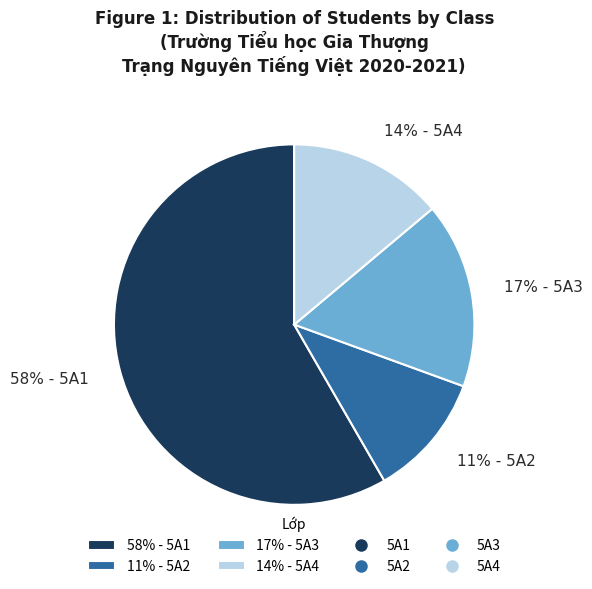

To the nearest percent, what is the difference between the largest and smallest slice percentages?

47%